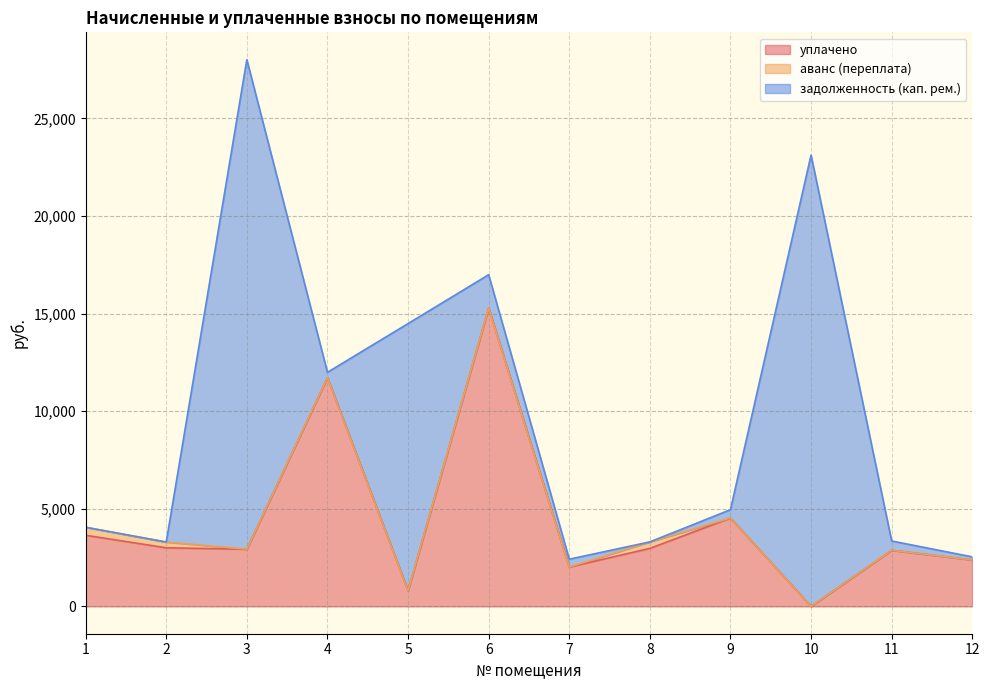

True or false: аванс (переплата) has a value of 0.0 at 11.

True